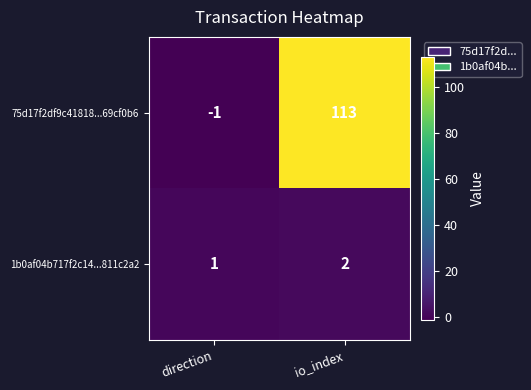

At which label does 75d17f2df9c41818...69cf0b6 reach its minimum?

direction